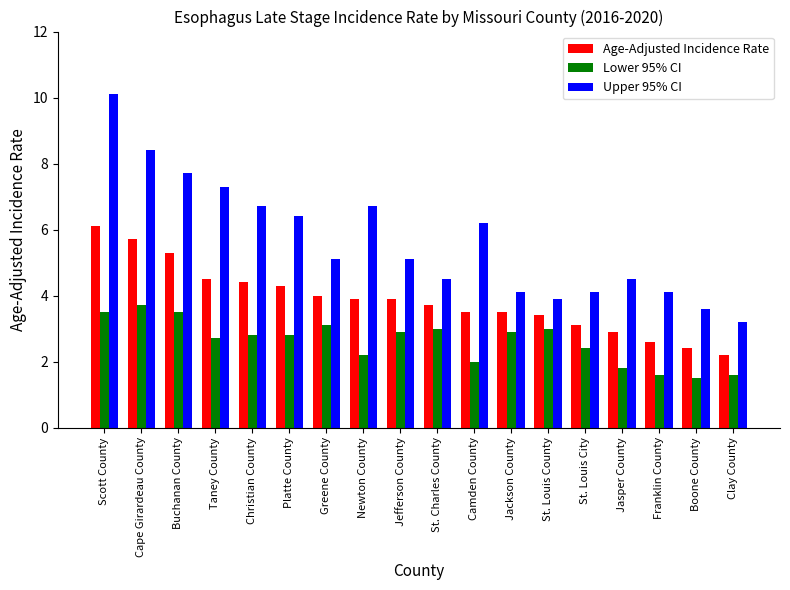

Which series has the largest range (max minus min)?

Upper 95% CI